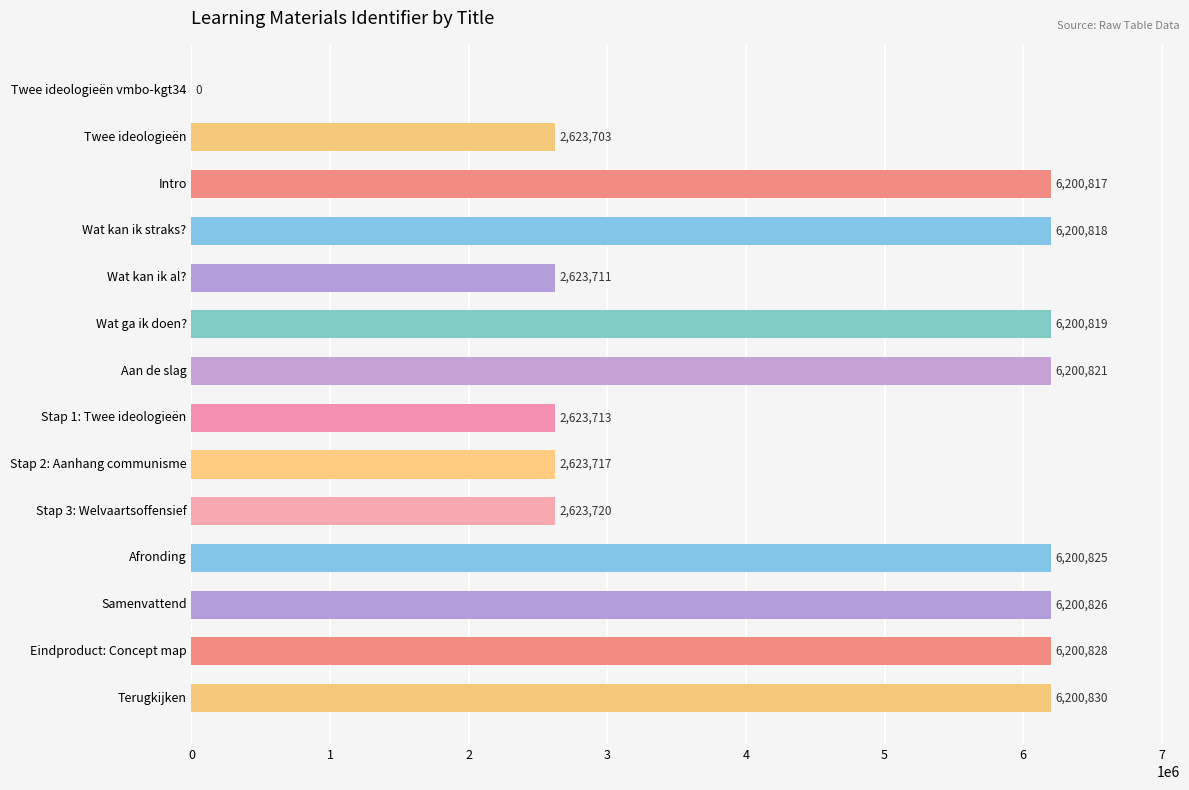

What is the sum of all values?

62725148